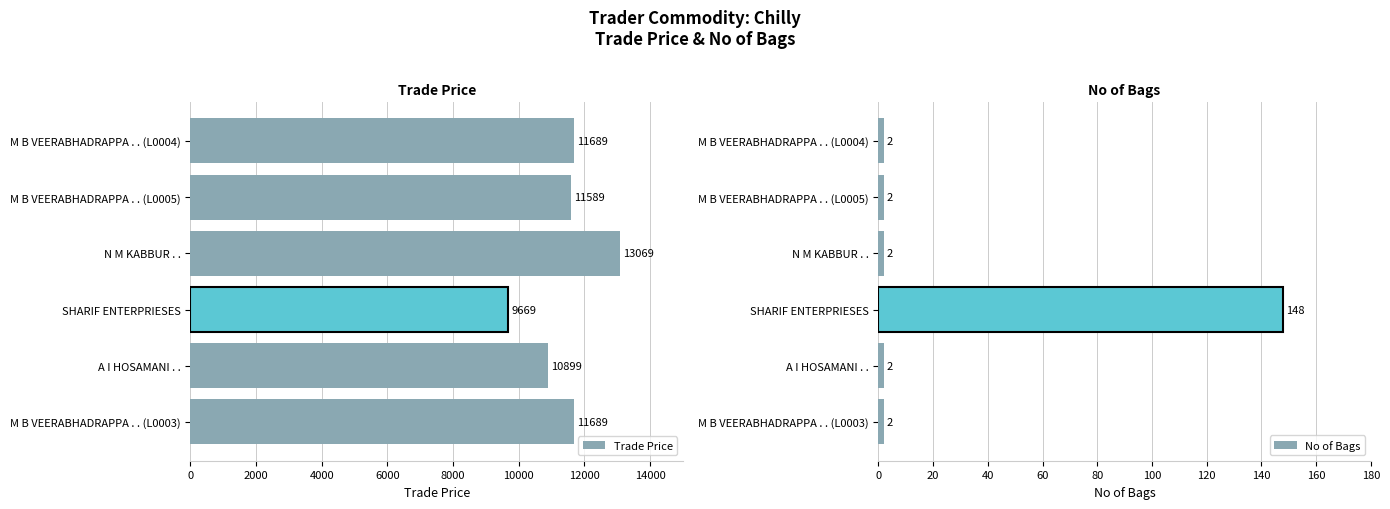

What is the difference between the maximum and minimum values in the Trade Price series?

3400